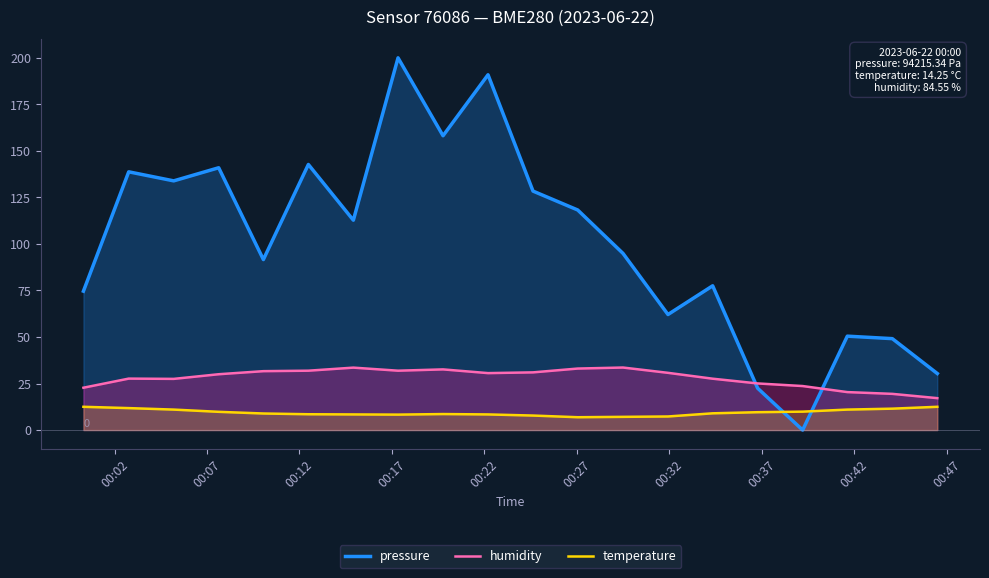

How many interior local peaks does the pressure series have?

7